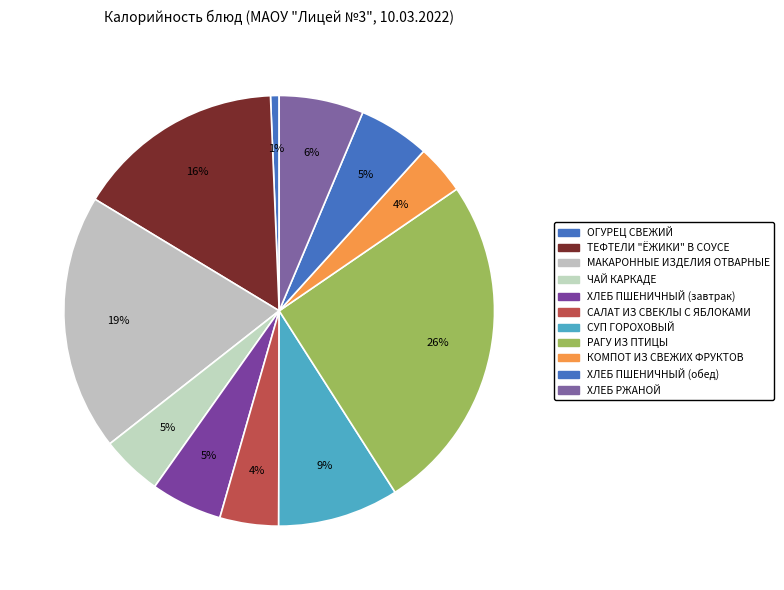

What percentage do ХЛЕБ ПШЕНИЧНЫЙ (обед) and РАГУ ИЗ ПТИЦЫ together represent?

30.9%